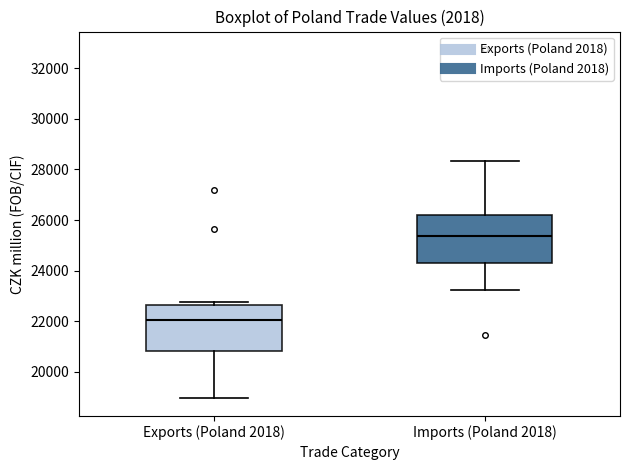

Reading left to right, transcribe this box plot: for each box, give where its median line is, the range the box spans, and where its two whiskers end, as read against the y-axis. The values are not printed on the chart, so give them approximately, as read against the axis.

Exports (Poland 2018): median 22000, box 20800 to 22600, whiskers 19000 to 22800
Imports (Poland 2018): median 25400, box 24400 to 26200, whiskers 23200 to 28400